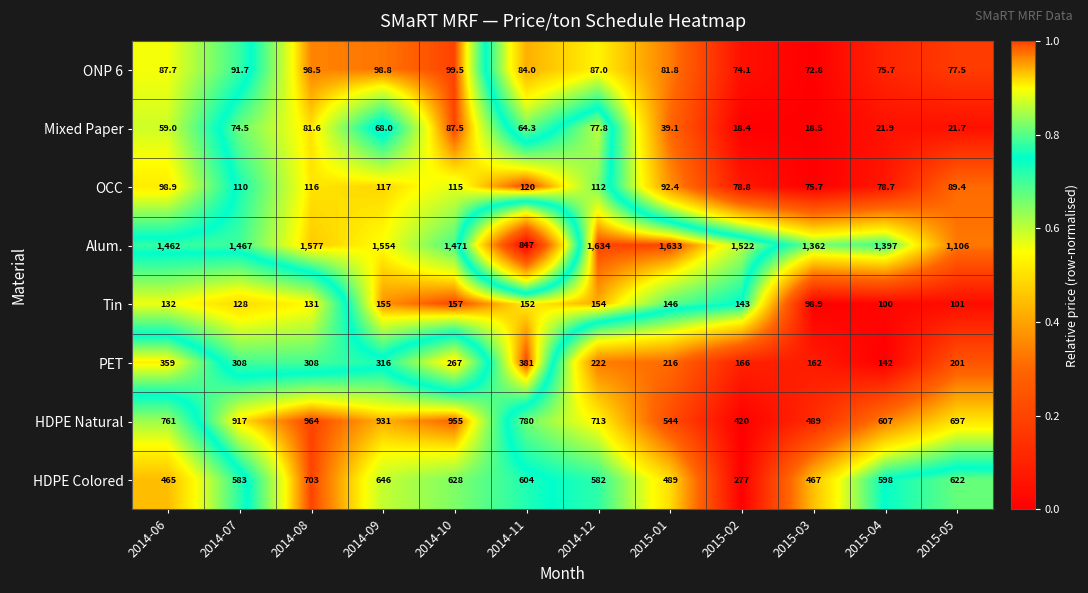

True or false: Tin has a value of 265.5 at 2014-12.

False